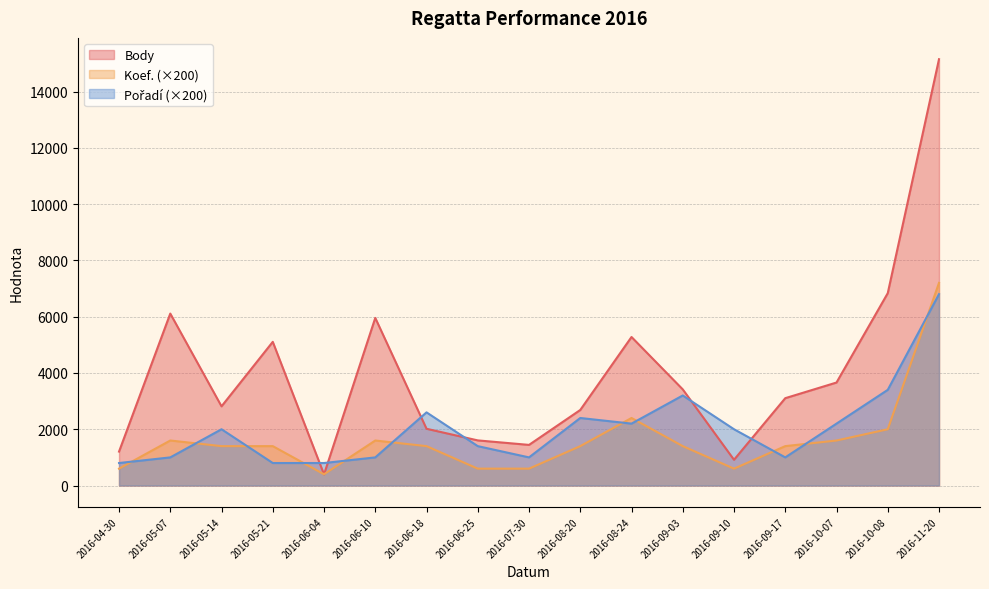

What are all the series names shown in the legend?

Body, Koef., Pořadí